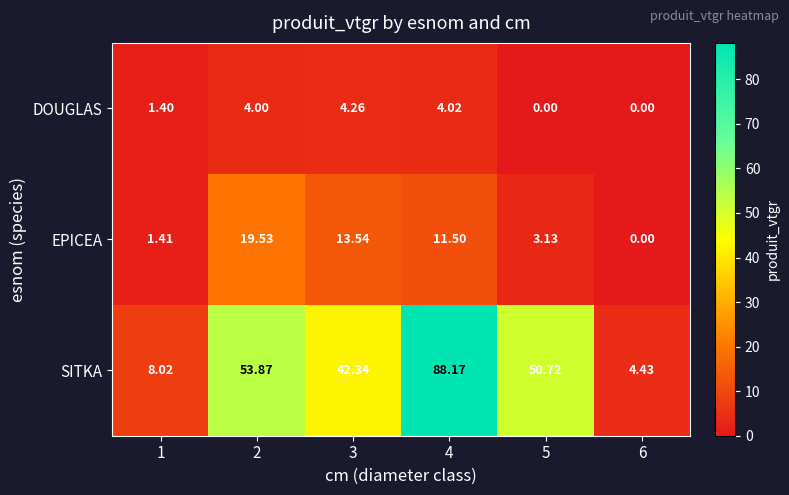

Which series has the widest spread of values?

SITKA